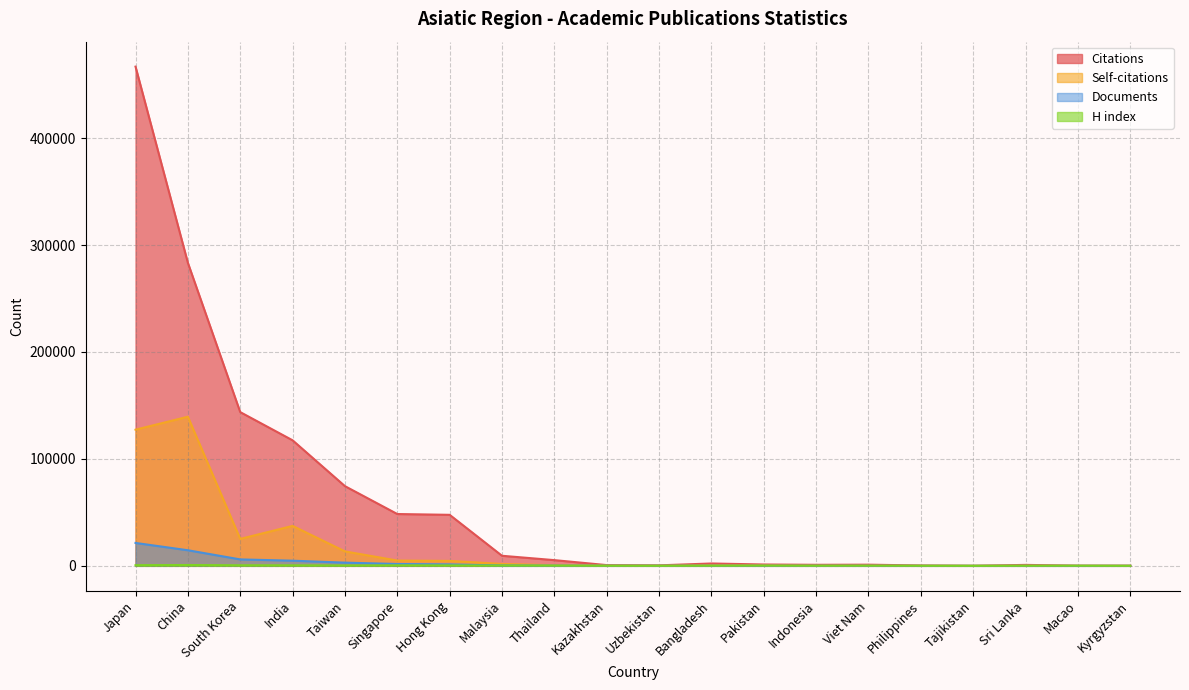

True or false: Self-citations and Documents cross at least once.

True